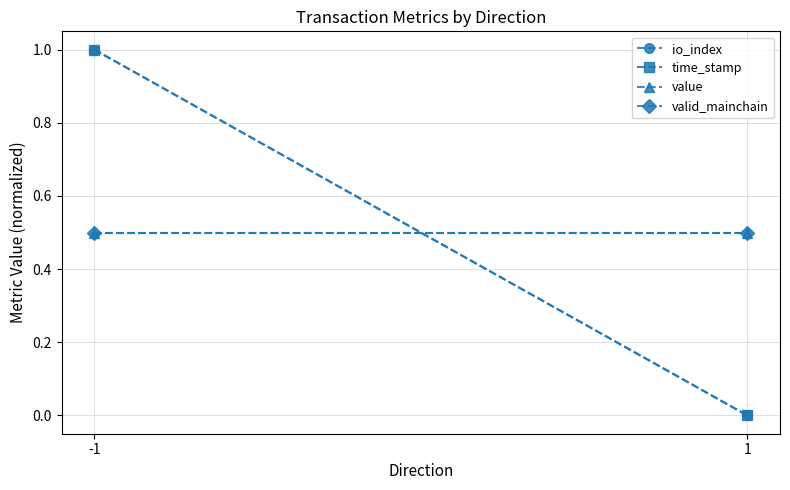

How many categories are shown in the chart?

2